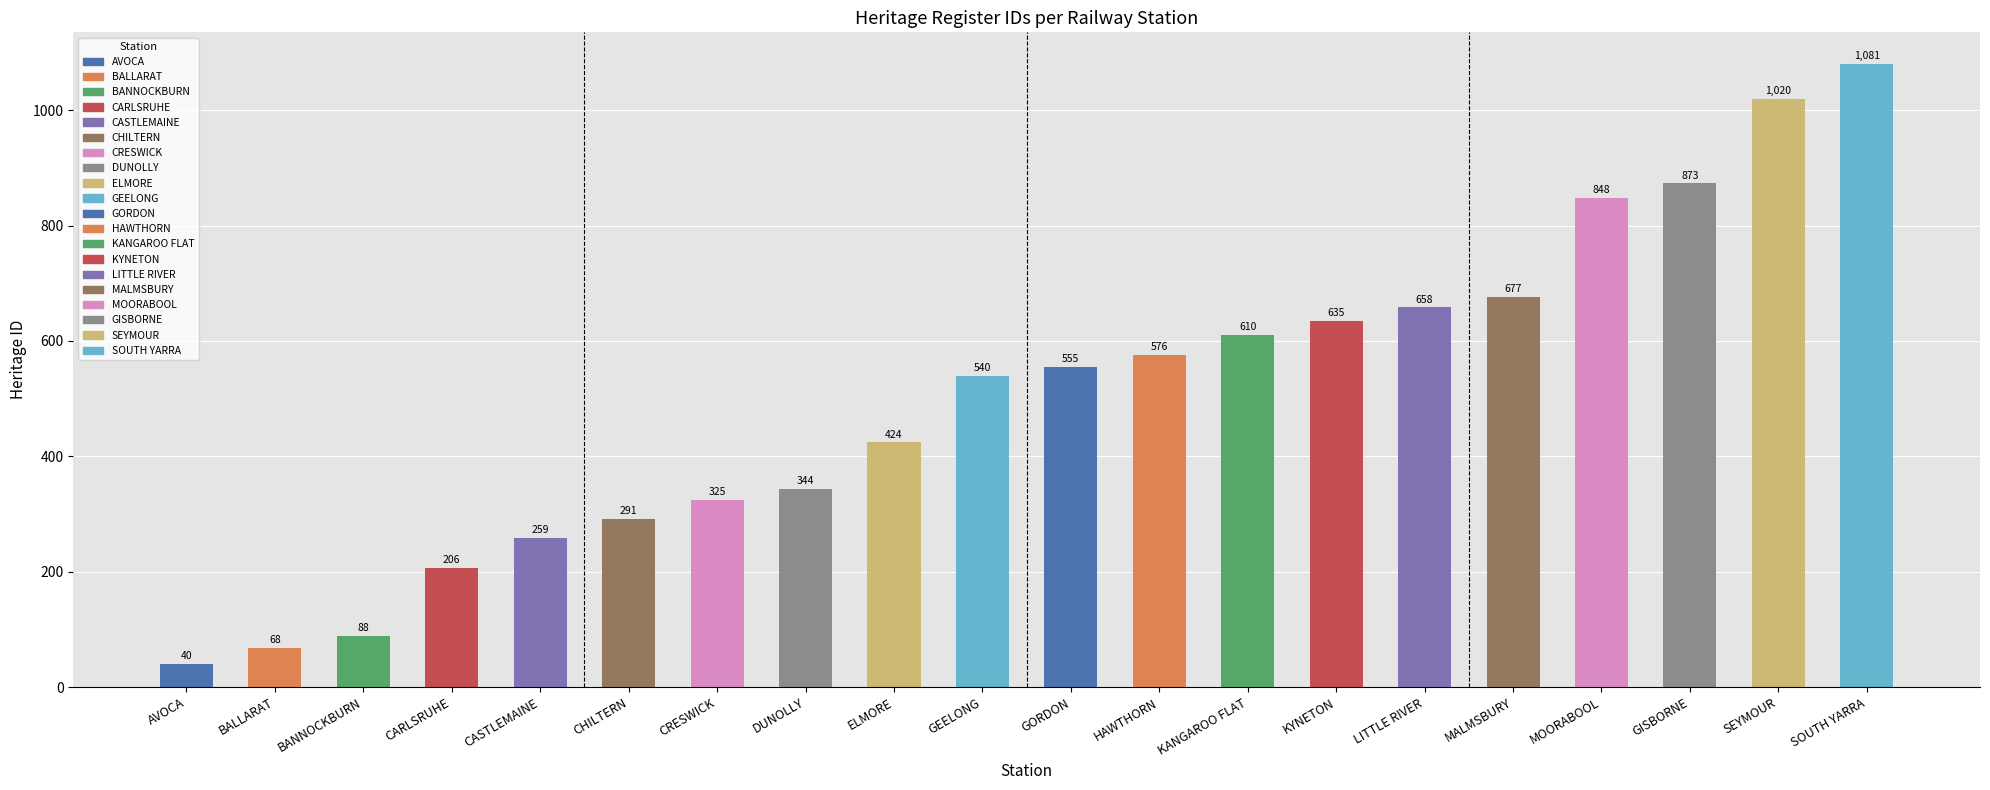

The chart shows a value of 380 at CASTLEMAINE. True or false?

False